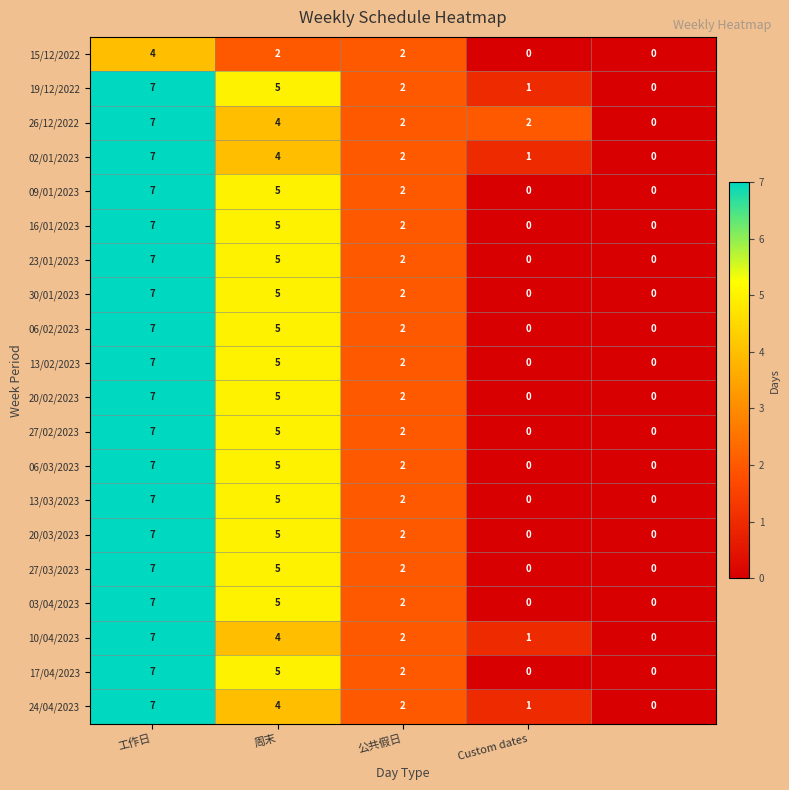

What is the average value of the 06/03/2023 series?

3